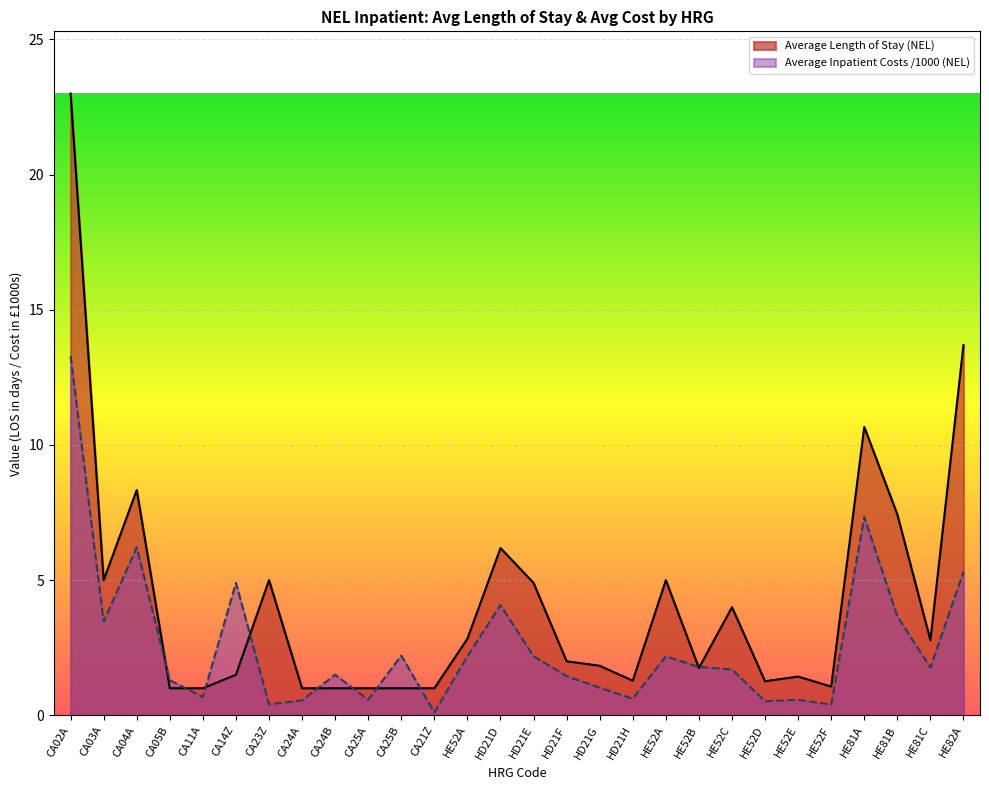

How many lines are shown in the chart?

2